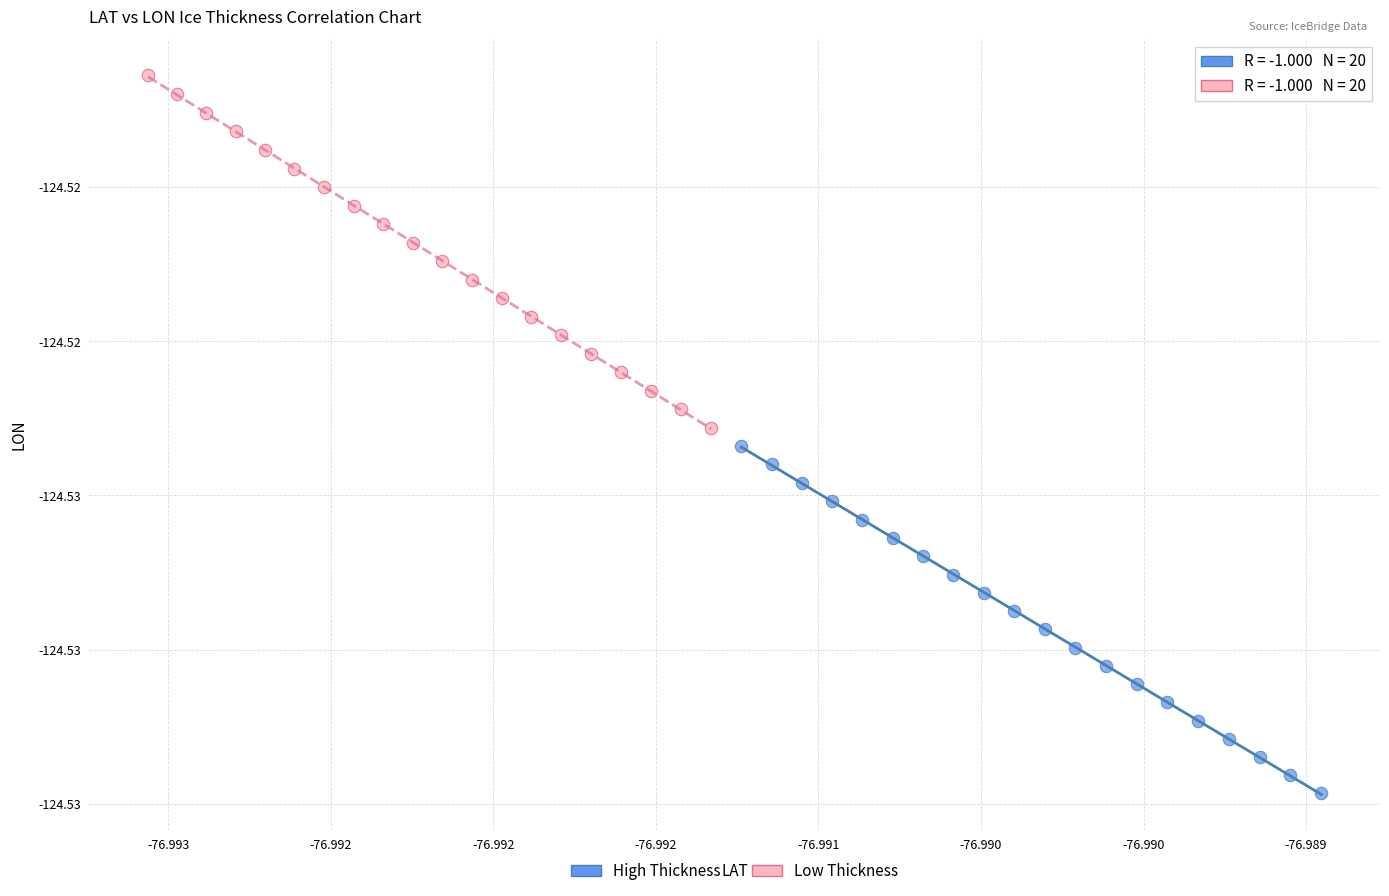

Which series has the largest Y range (max minus min)?

Low Thickness